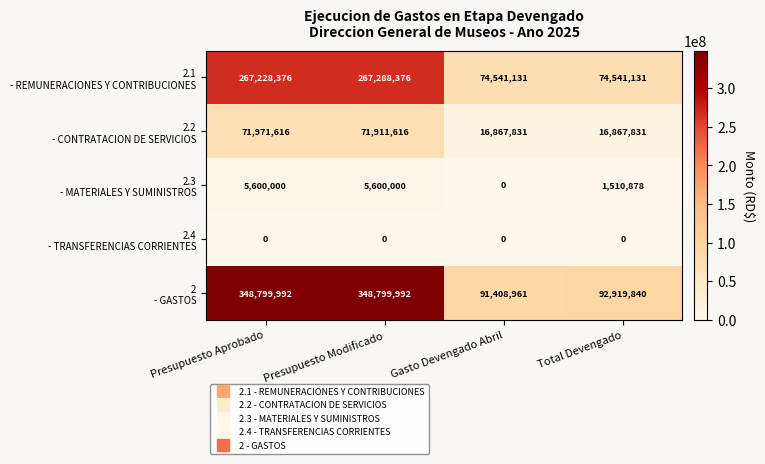

What is the spread (max minus min) of values at Gasto Devengado Abril?

91408961